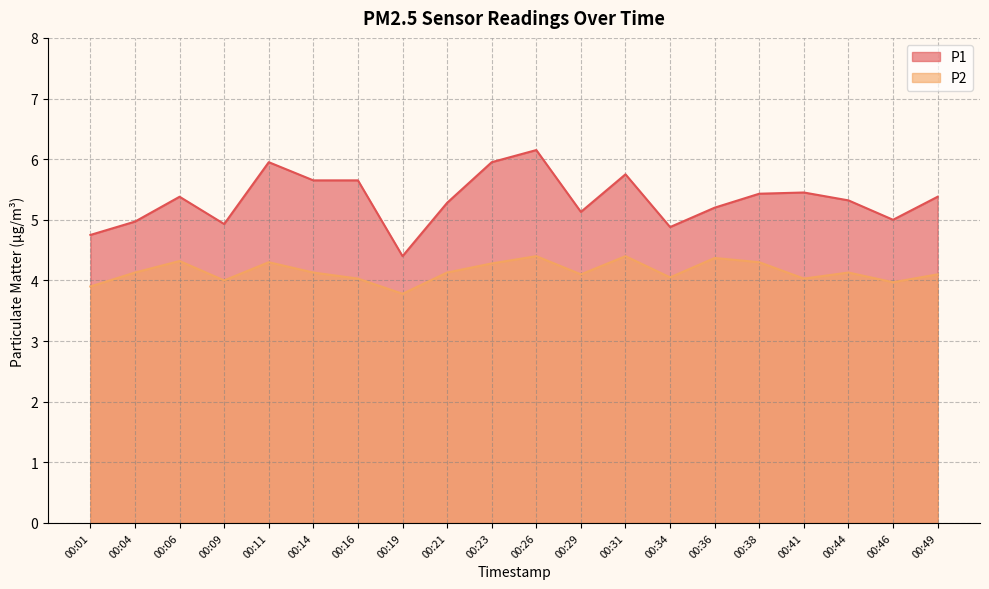

At which category is the sum across all series the highest?

00:26